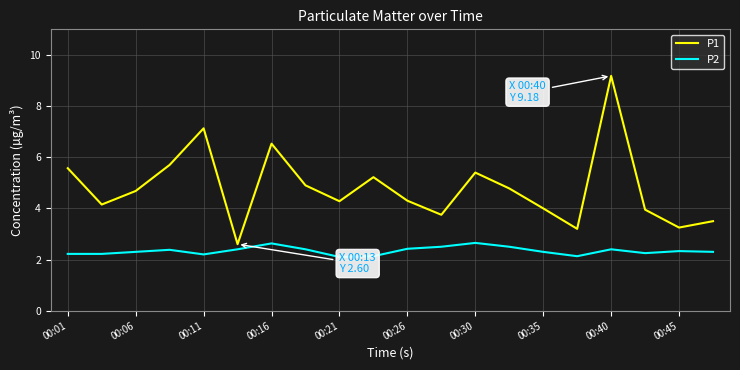

Which series has the largest total across all categories?

P1